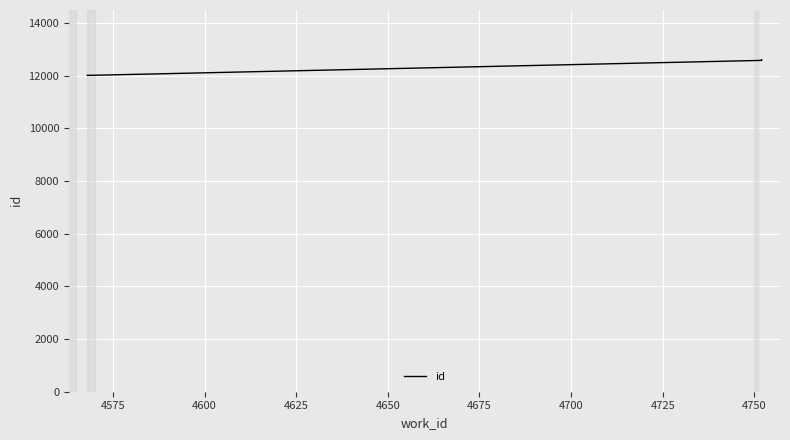

Is this an area chart (filled region under the line)?

No